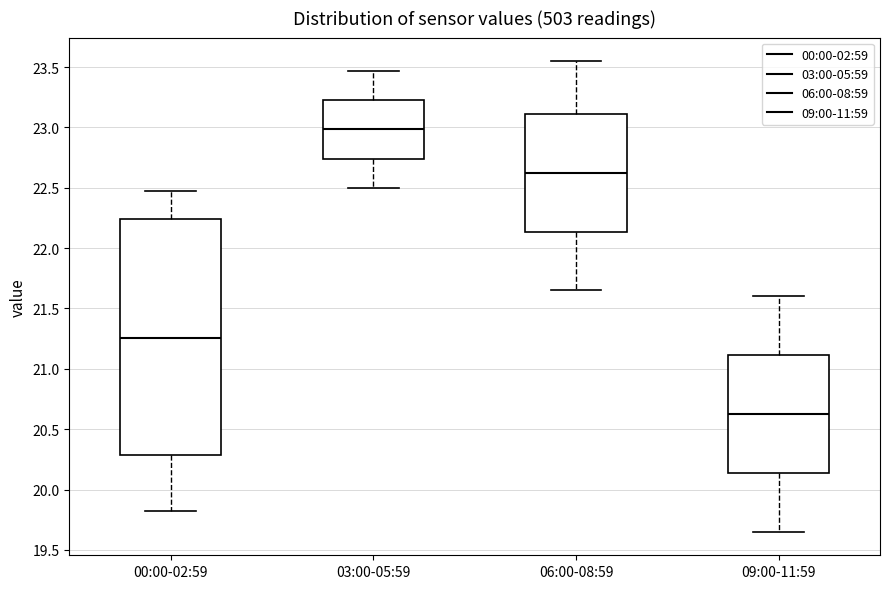

Reading left to right, read every box against the y-axis: the position of its median line, the range the box covers, and the ends of its whiskers. The values are not printed on the chart, so give them approximately, as read against the axis.

00:00-02:59: median 21.25, box 20.30 to 22.25, whiskers 19.80 to 22.45
03:00-05:59: median 23.00, box 22.75 to 23.25, whiskers 22.50 to 23.45
06:00-08:59: median 22.65, box 22.15 to 23.10, whiskers 21.65 to 23.55
09:00-11:59: median 20.65, box 20.15 to 21.10, whiskers 19.65 to 21.60